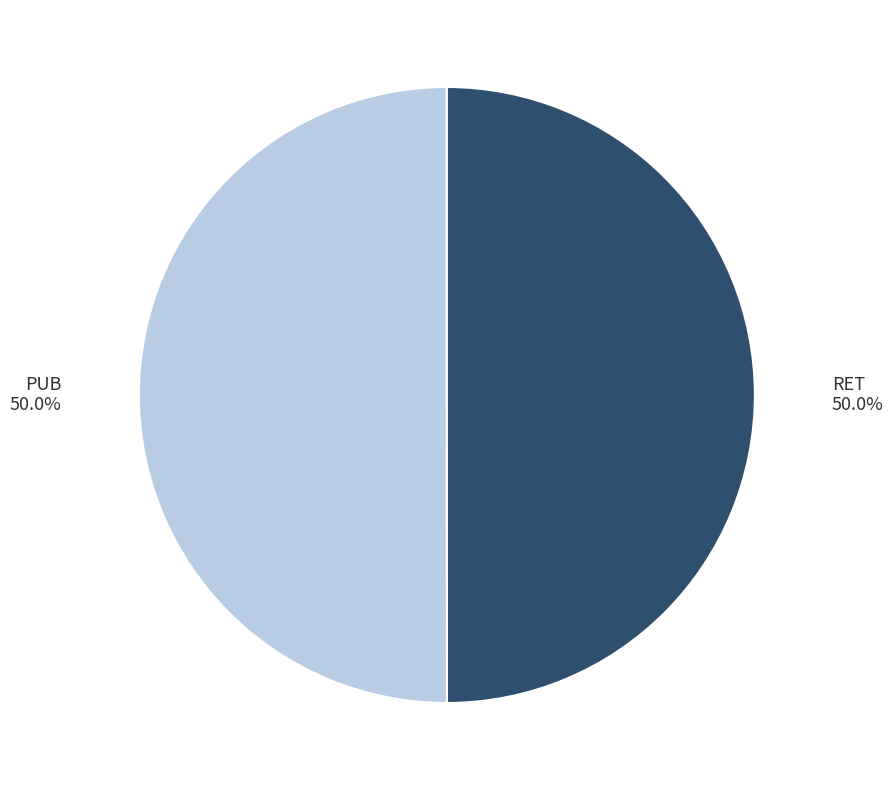

What percentage is the PUB slice, to the nearest percent?

50%